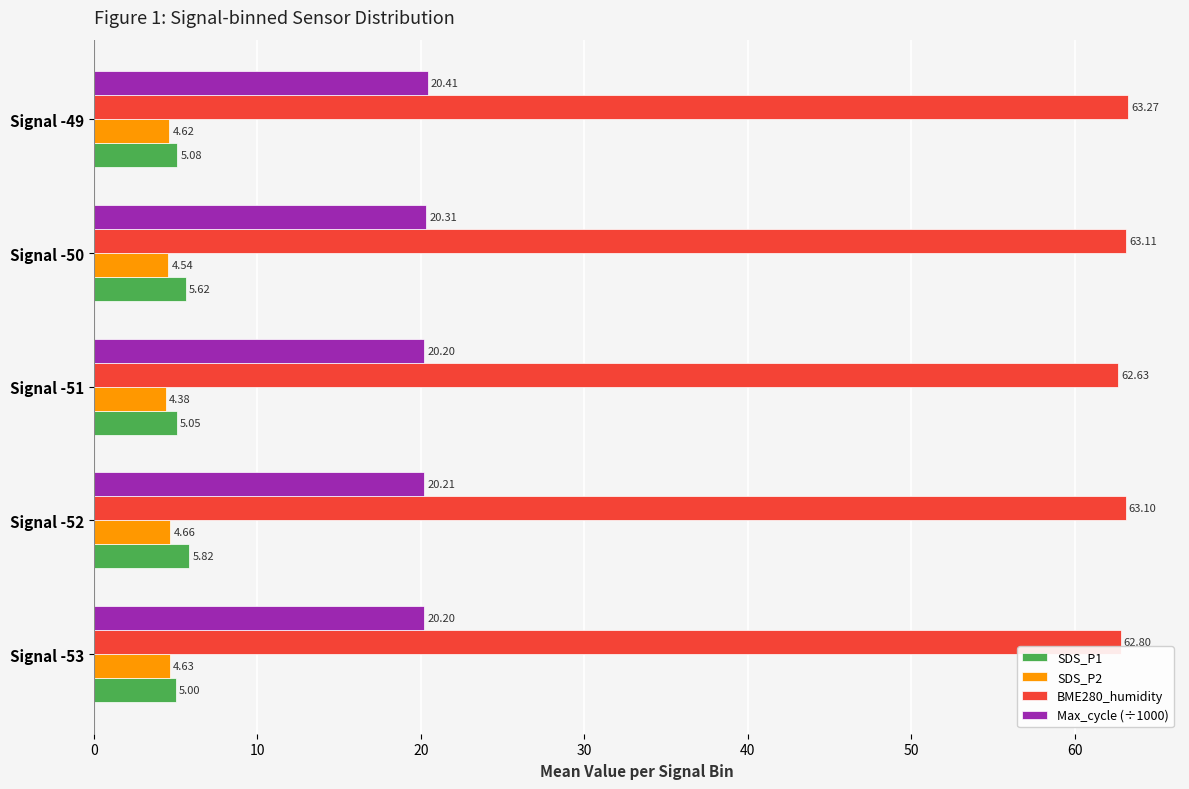

Rank the series at Signal -51 from highest to lowest value.

BME280_humidity, Max_cycle (÷1000), SDS_P1, SDS_P2